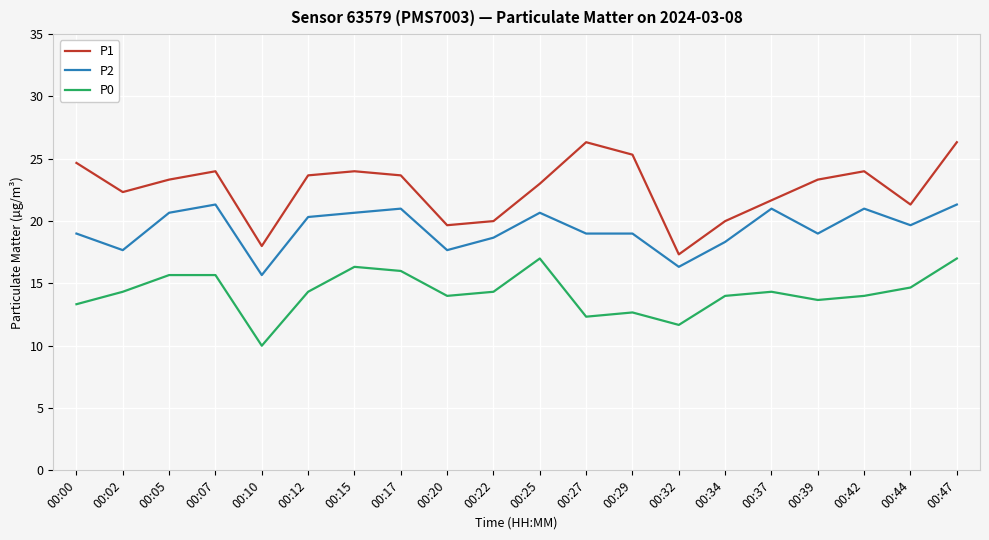

Rank the series by their maximum value, from highest to lowest.

P1, P2, P0